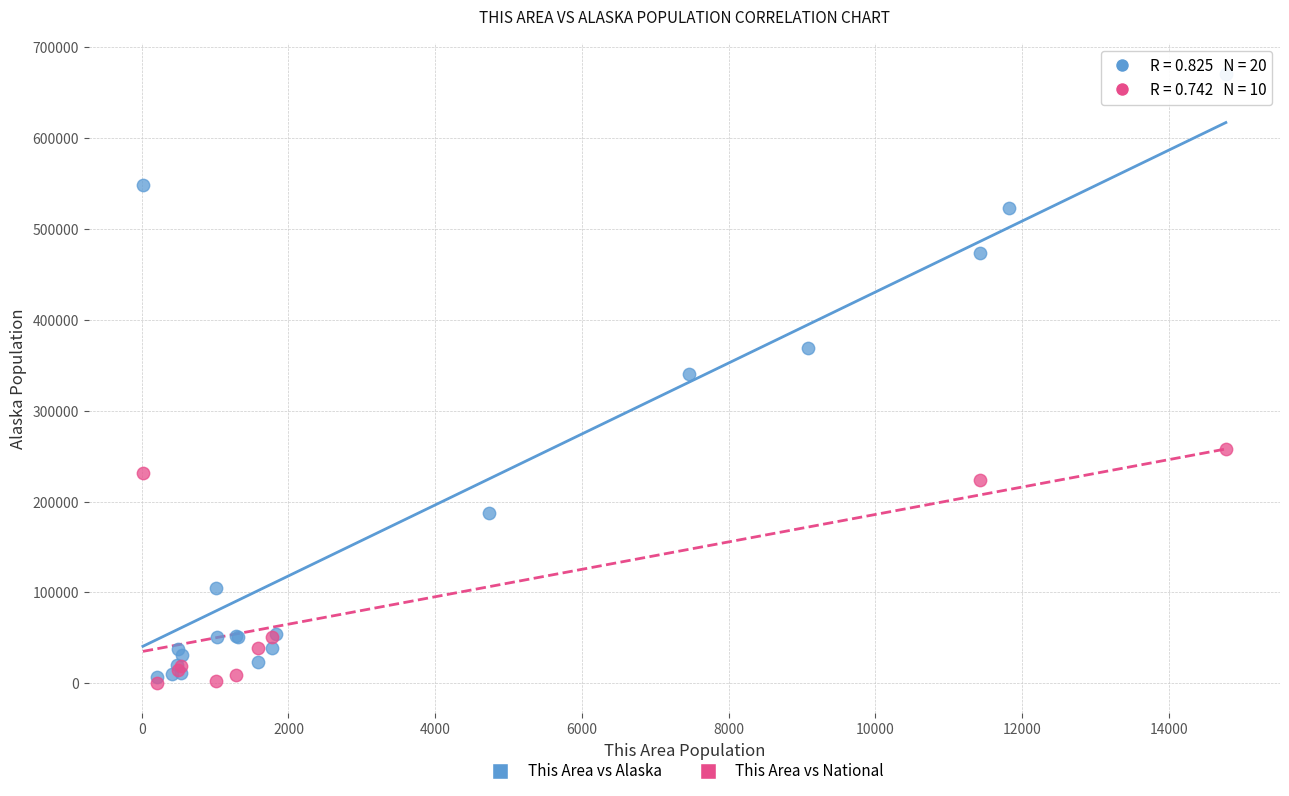

Which series has the widest spread of Y values?

This Area vs Alaska